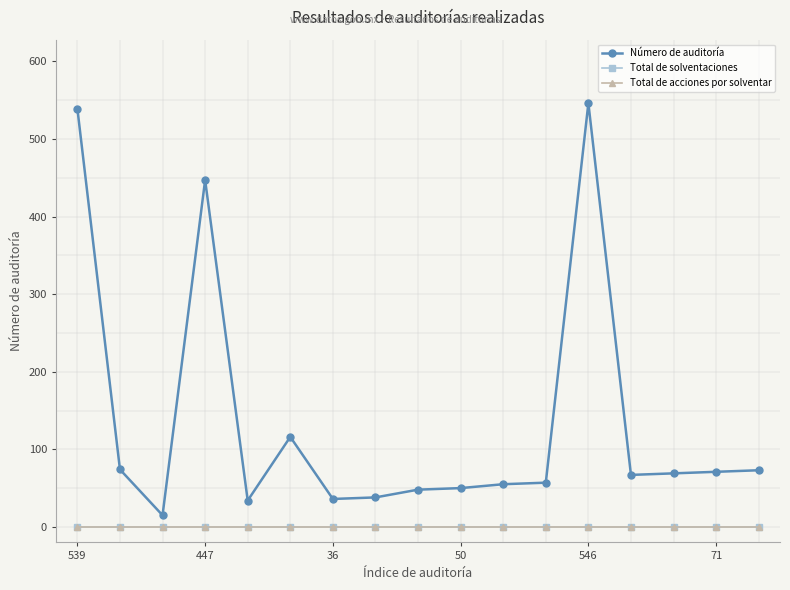

True or false: Número de auditoría and Total de solventaciones intersect in this chart.

False